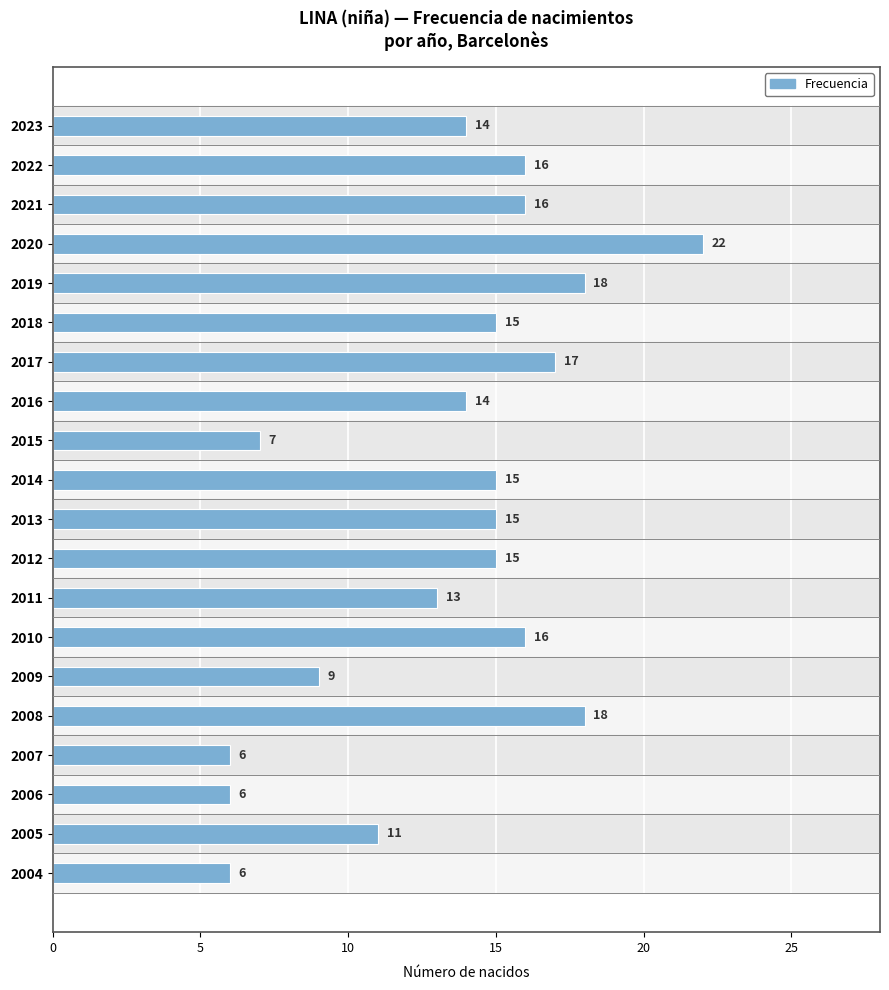

Read the value at 2020, to the nearest 10.

20